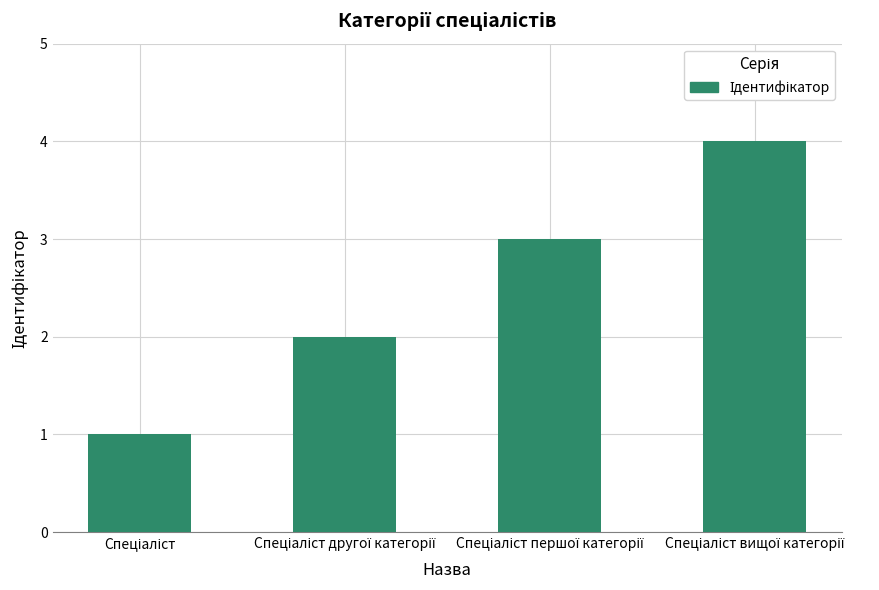

What is the difference between the second highest and second lowest values?

1